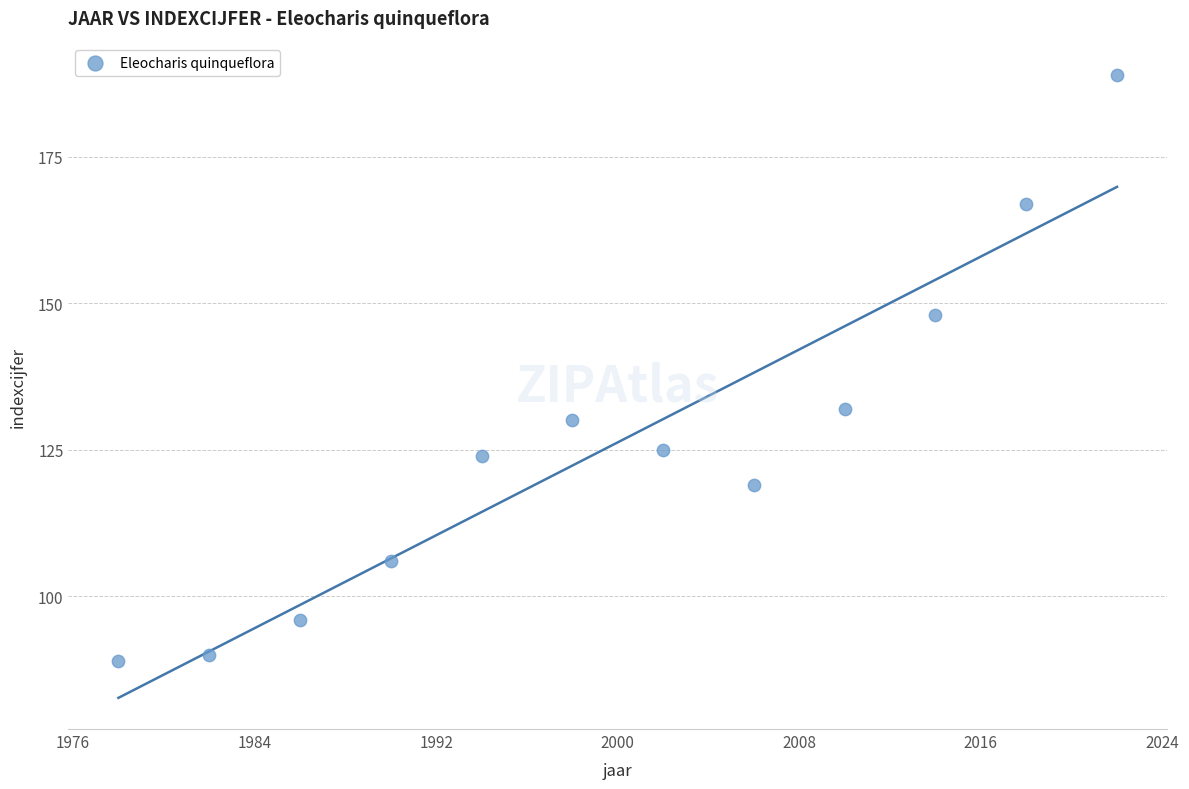

What Y value in the scatter plot is closest to 139?

132